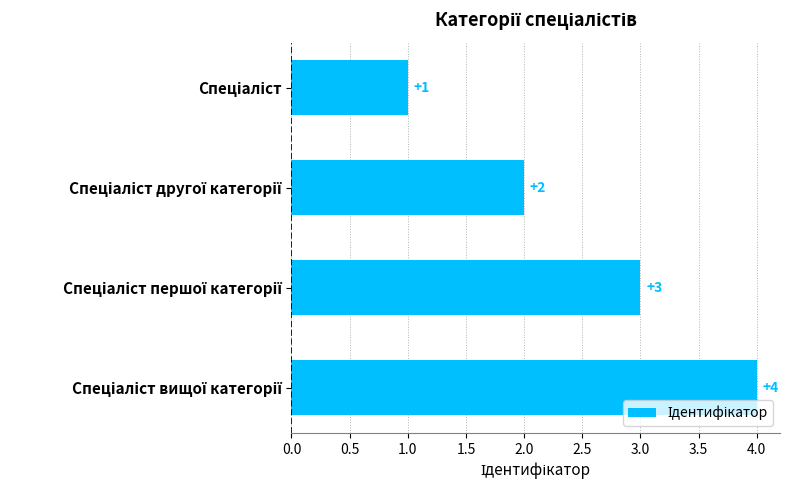

What is the value of the 3rd bar from the top?

3